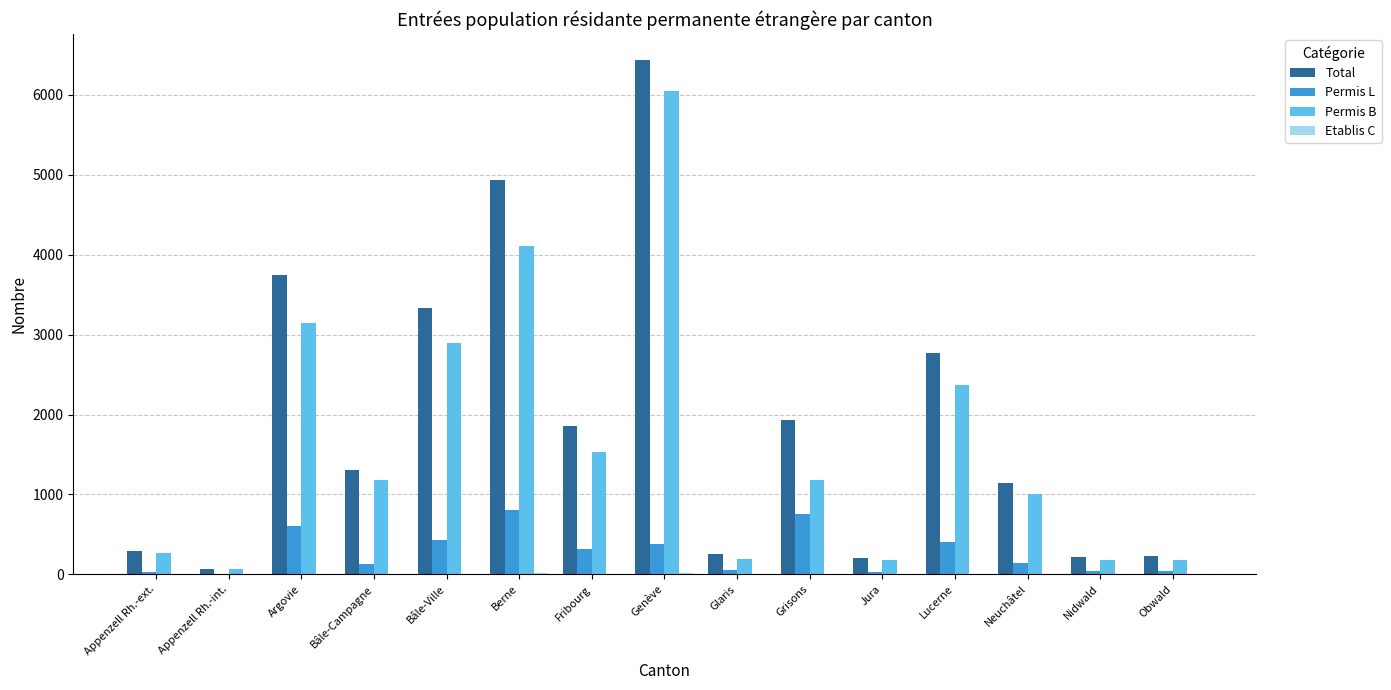

Which series has the largest total across all categories?

Total